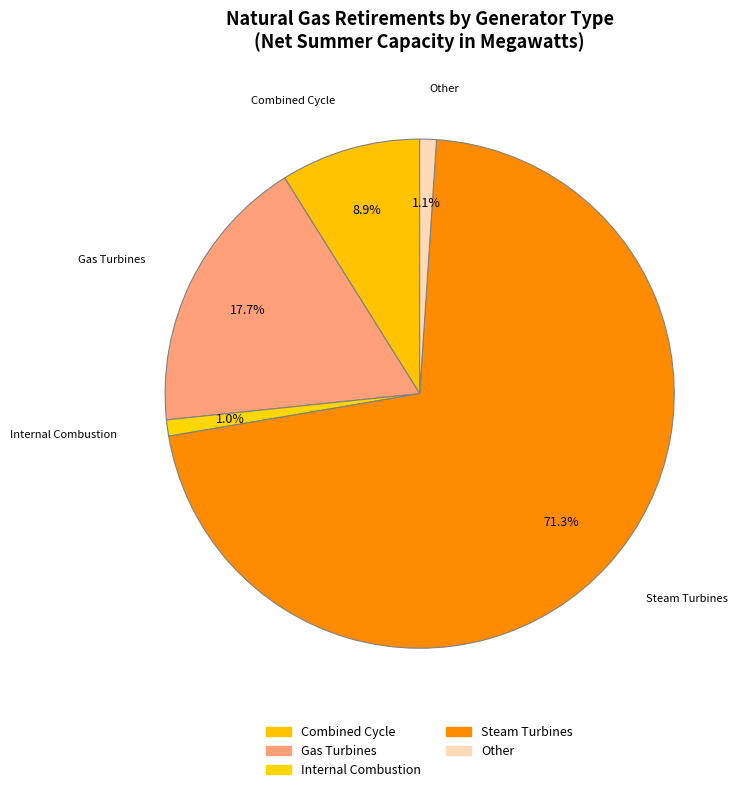

How many slices are in this pie chart?

5